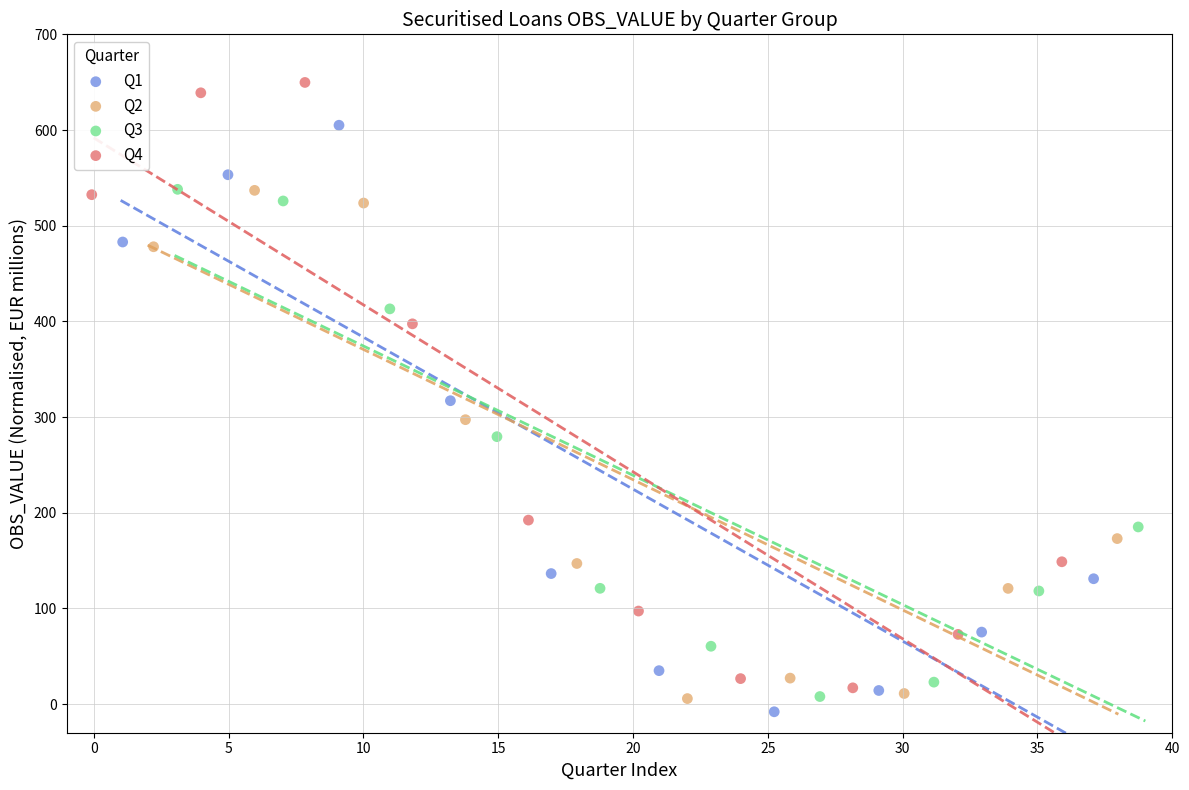

Which series contains the highest Y value?

Q4